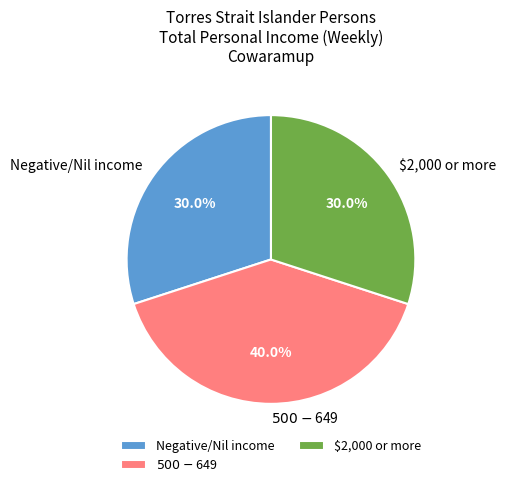

Combined, what portion of the pie is $2,000 or more and Negative/Nil income?

60.0%